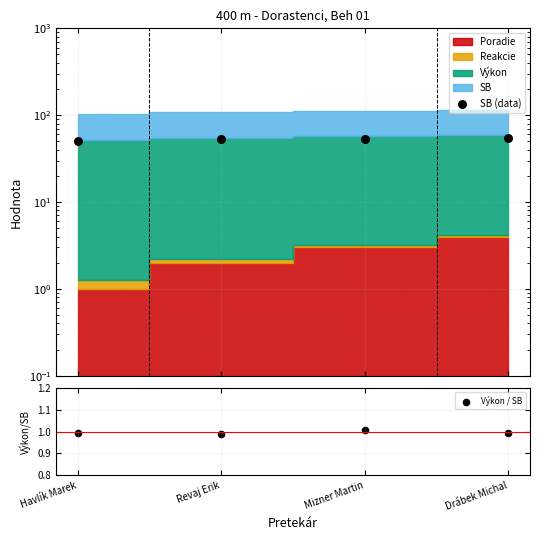

Which series contains the highest Y value?

SB (data)